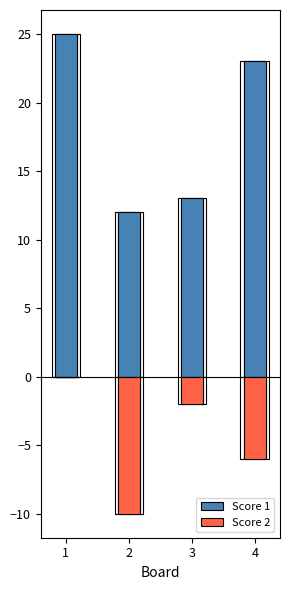

Reading left to right, list all the values displayed in this chart.

Score 1: 1=25	2=12	3=13	4=23
Score 2: 1=0	2=-10	3=-2	4=-6